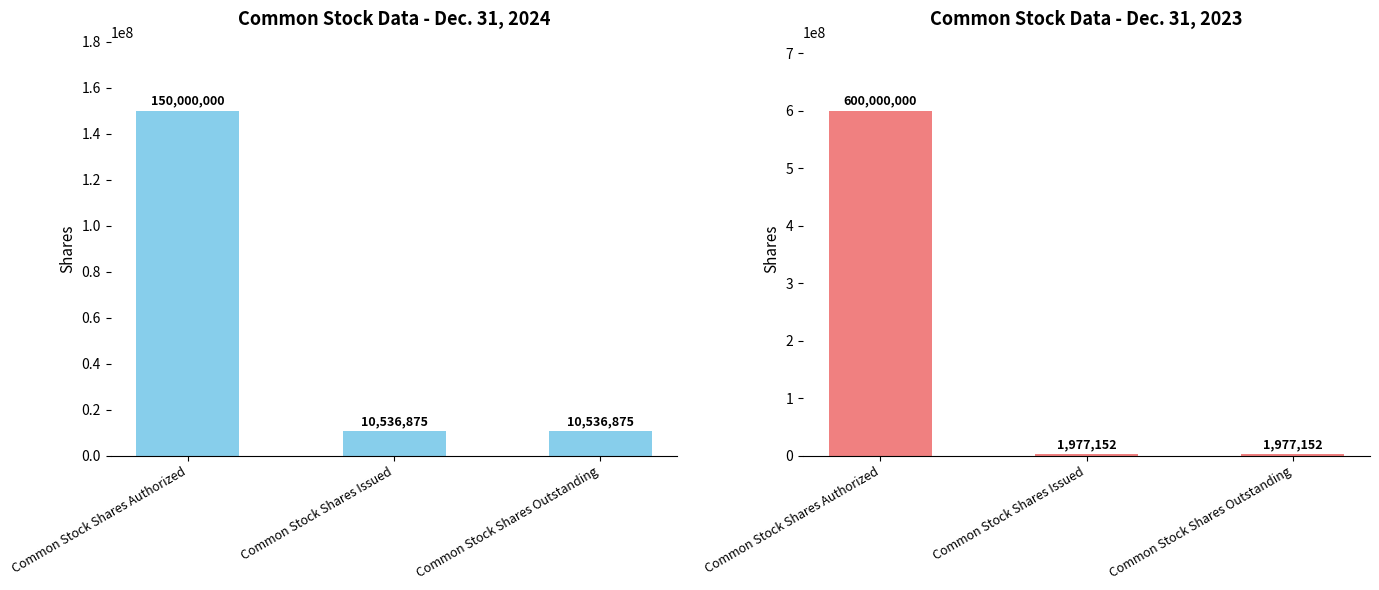

What is the label of the 1st bar from the right?

Common Stock Shares Outstanding